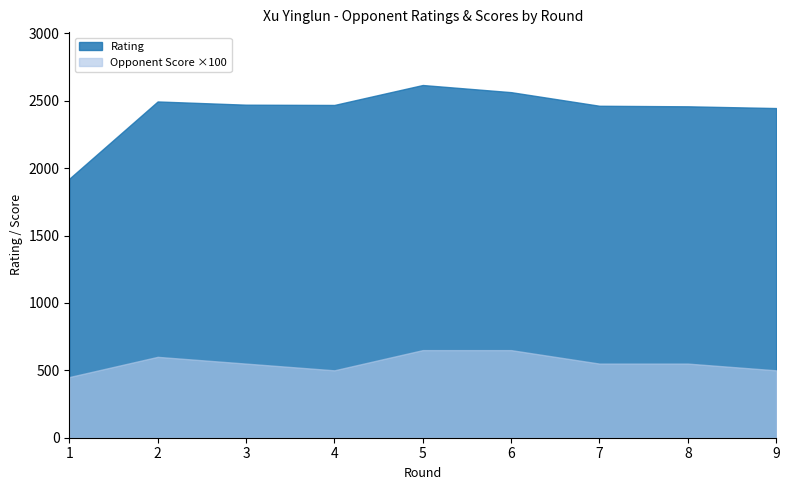

Reading left to right, what are all the values shown in this chart?

Rating: 1=1922.0	2=2495.0	3=2471.0	4=2469.0	5=2617.0	6=2564.0	7=2463.0	8=2459.0	9=2446.0
Opponent Score: 1=4.5	2=6.0	3=5.5	4=5.0	5=6.5	6=6.5	7=5.5	8=5.5	9=5.0